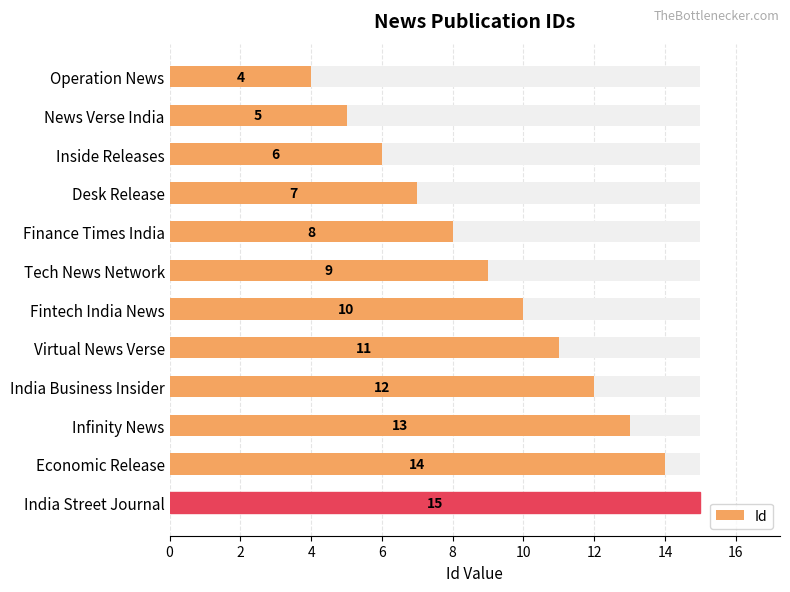

What is the change in value from Fintech India News to India Business Insider?

+2